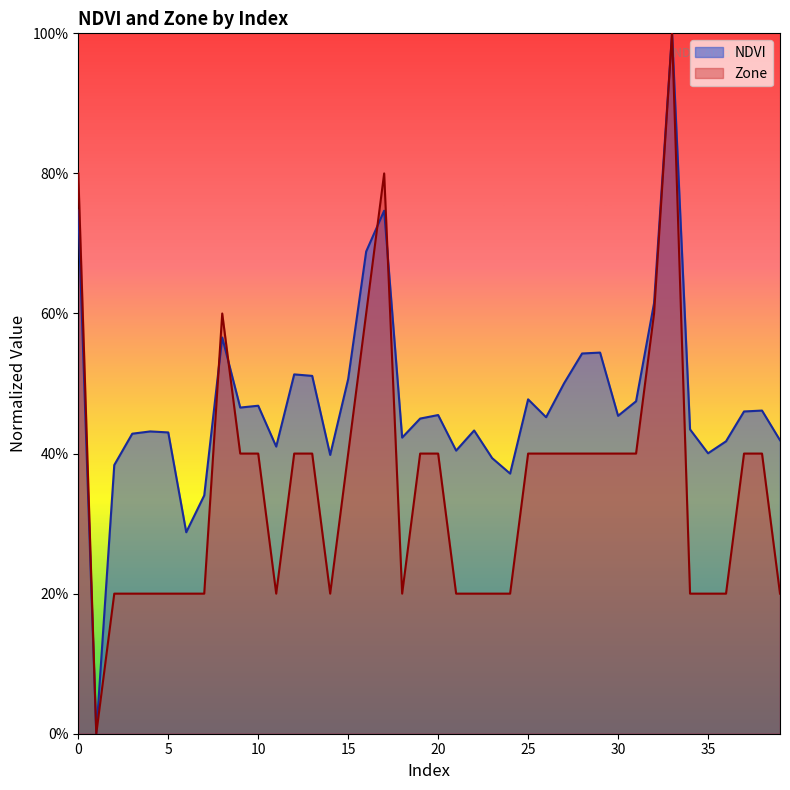

What is the total value across all series at 19?

0.8